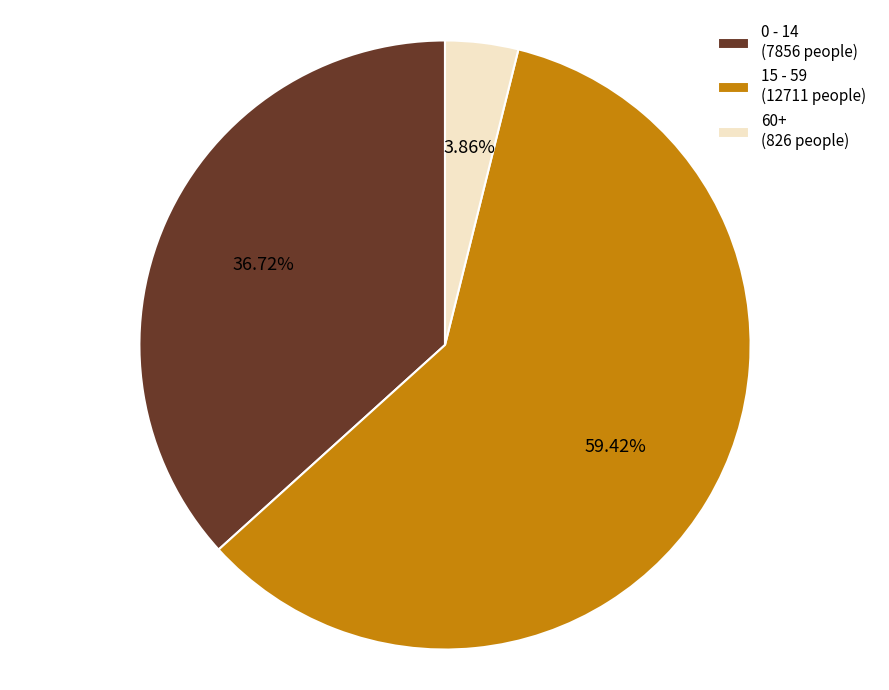

What is the smallest slice in the pie chart?

60+ (826 people)